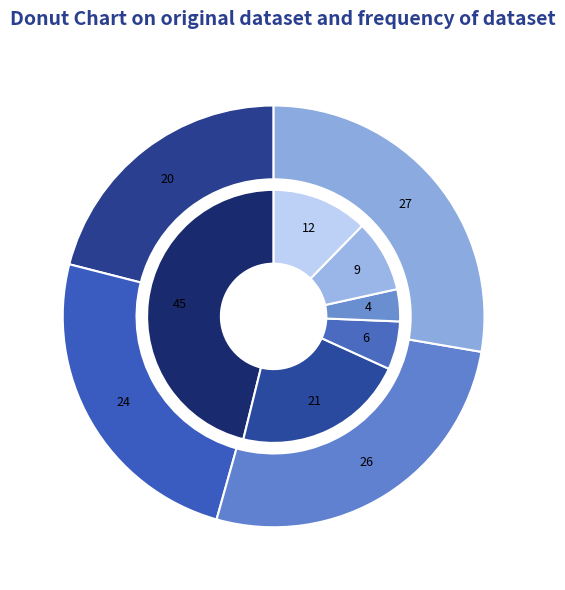

How many slices are in this pie chart?

4